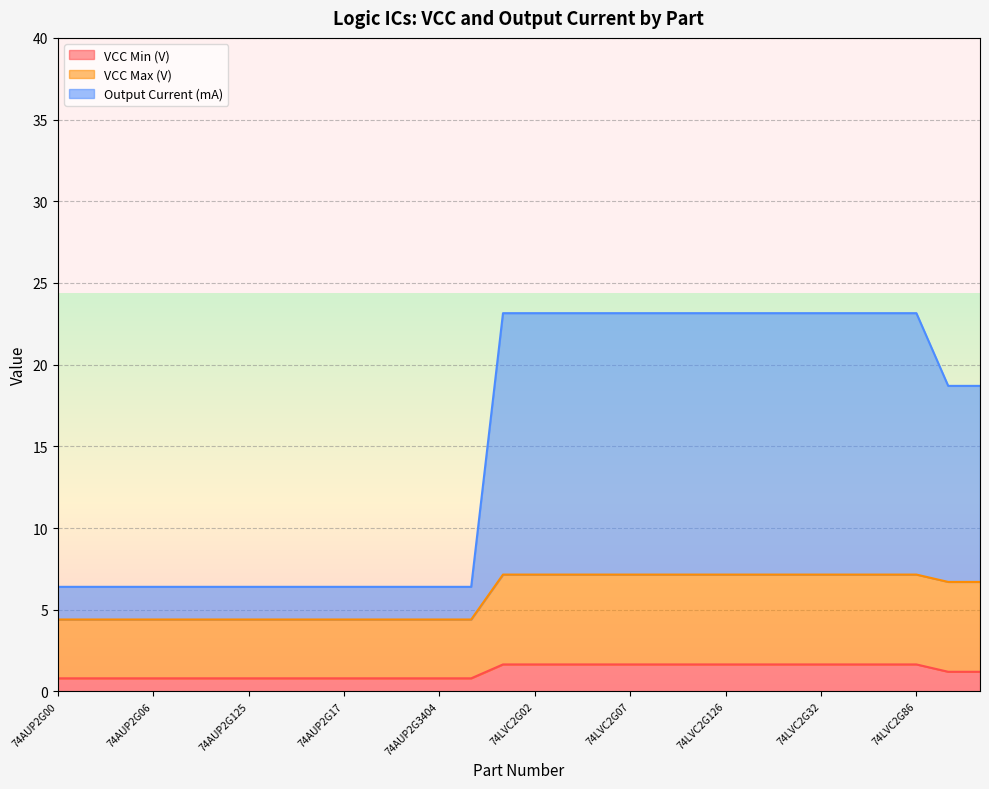

What is the total value across all series at 74AUP2G3404?

6.4